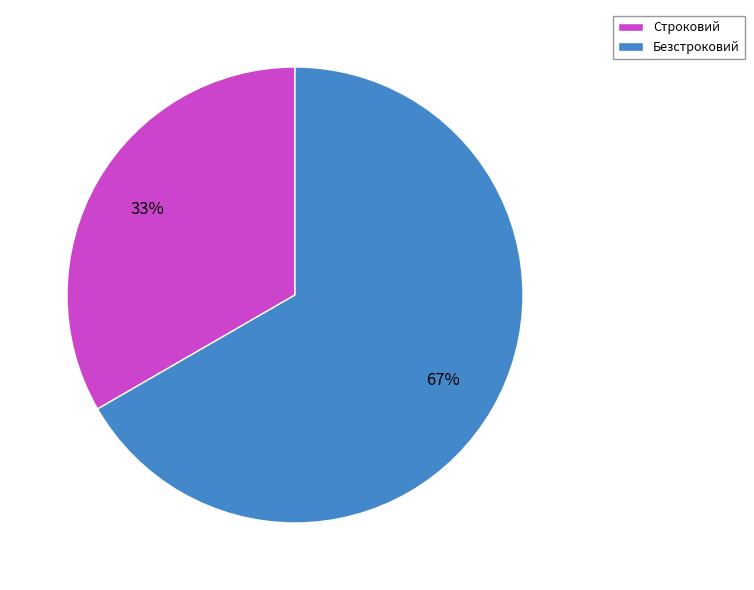

Do Строковий and Безстроковий together represent more than half of the pie?

Yes